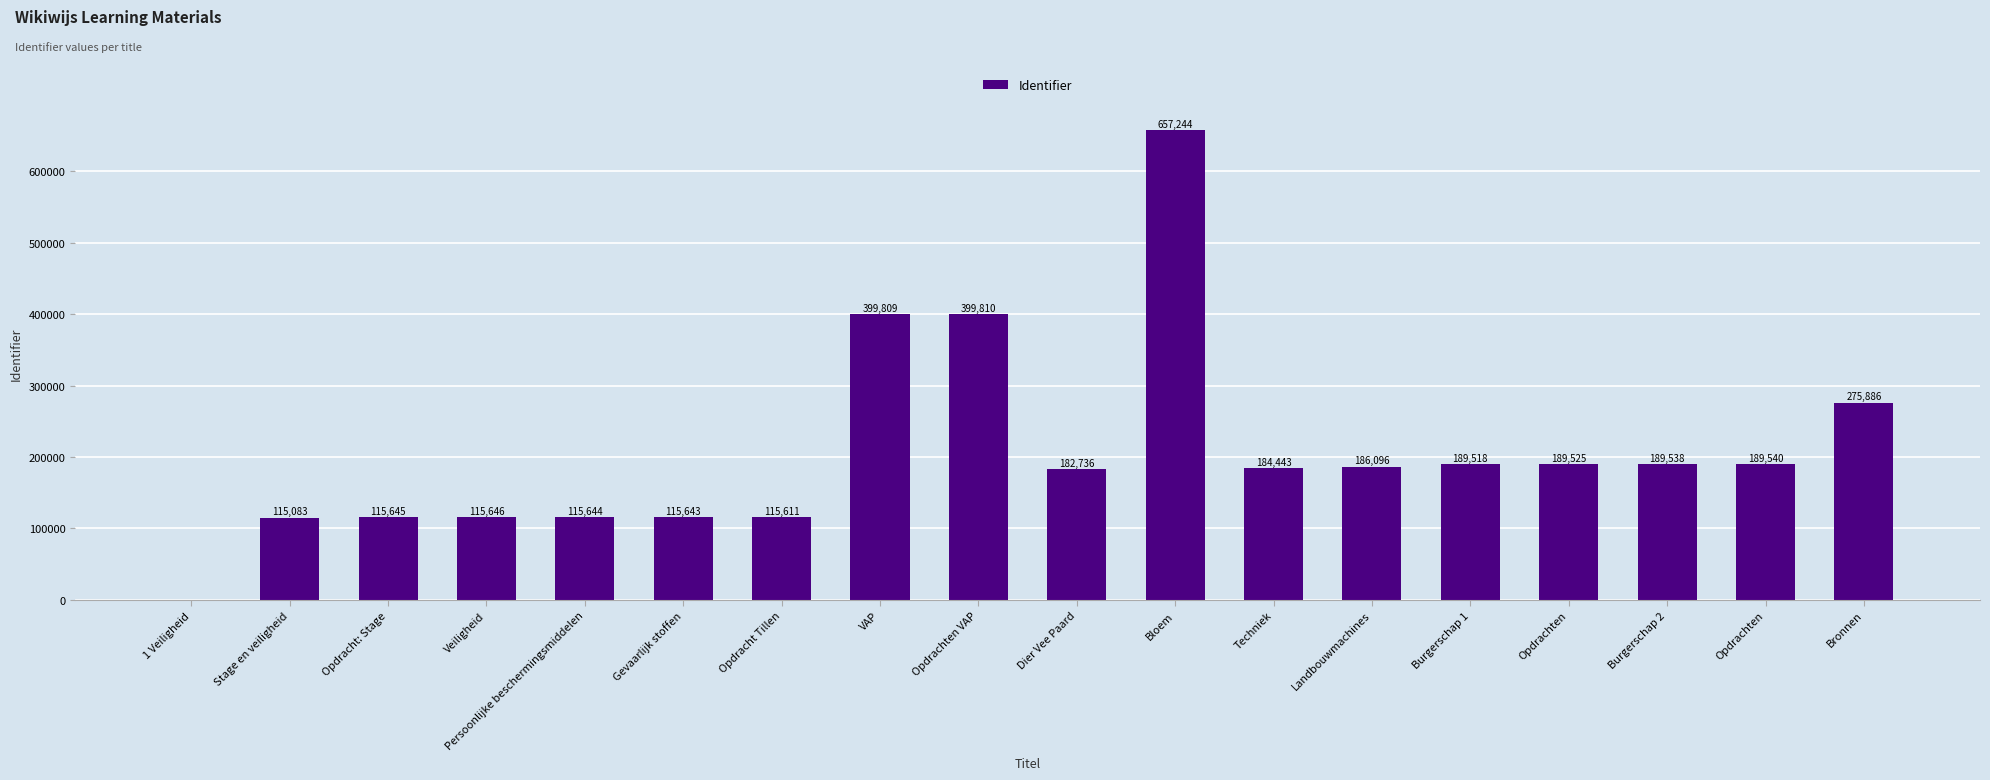

What is the maximum value shown in the chart?

657244